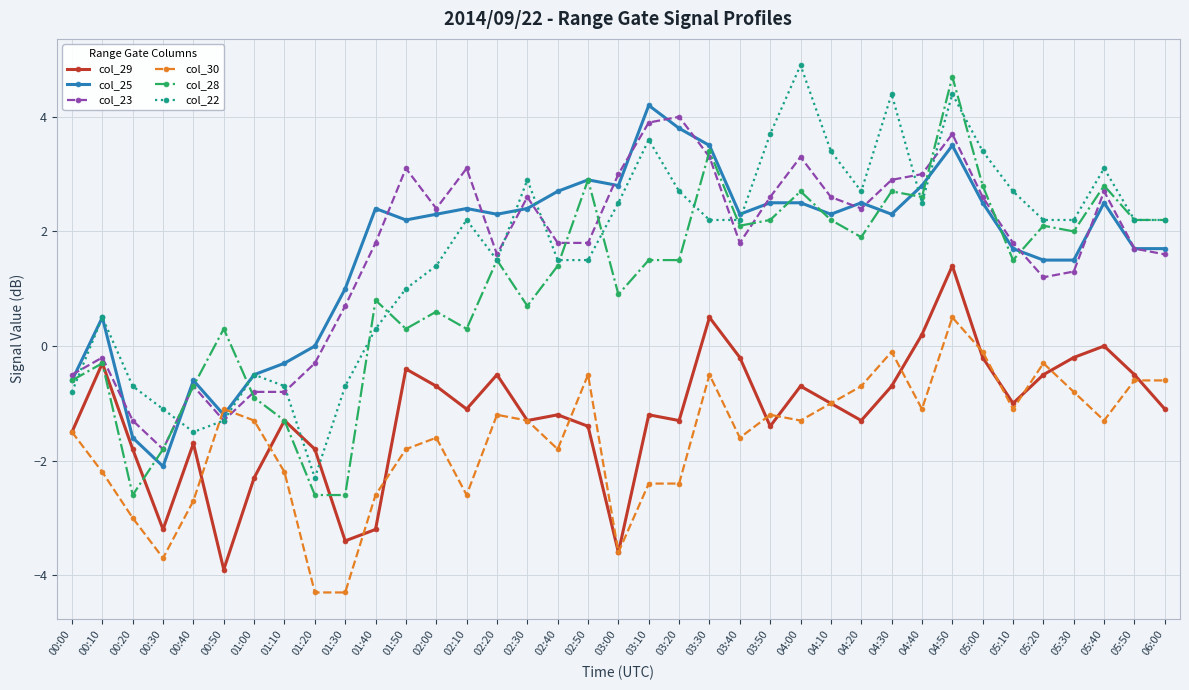

Is the value of col_22 at 04:20 greater than the value of col_29 at 05:10?

Yes